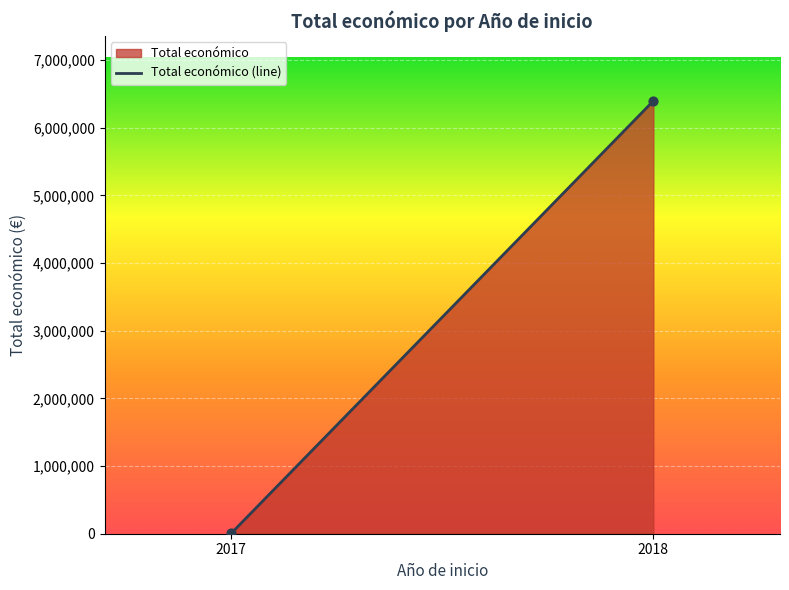

What is the average Y value?

3200328